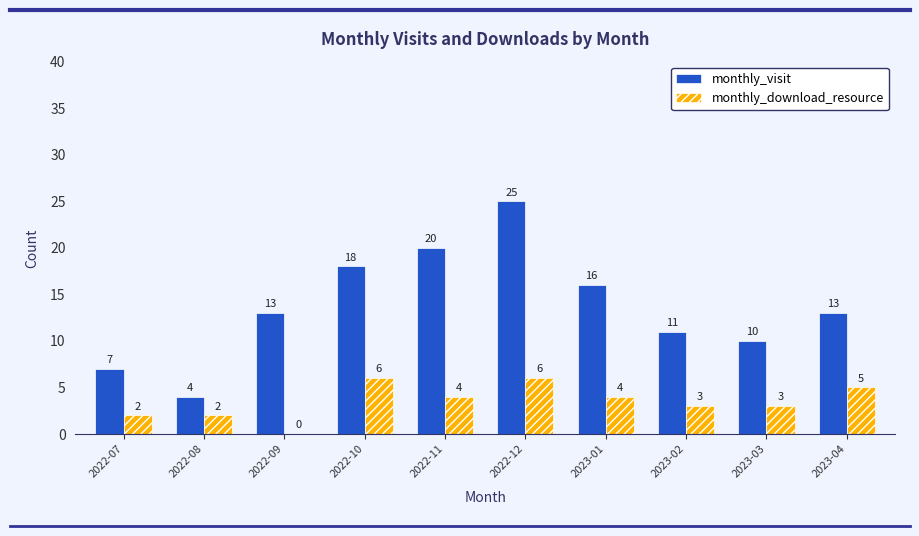

Which category has the highest value in the monthly_visit series?

2022-12